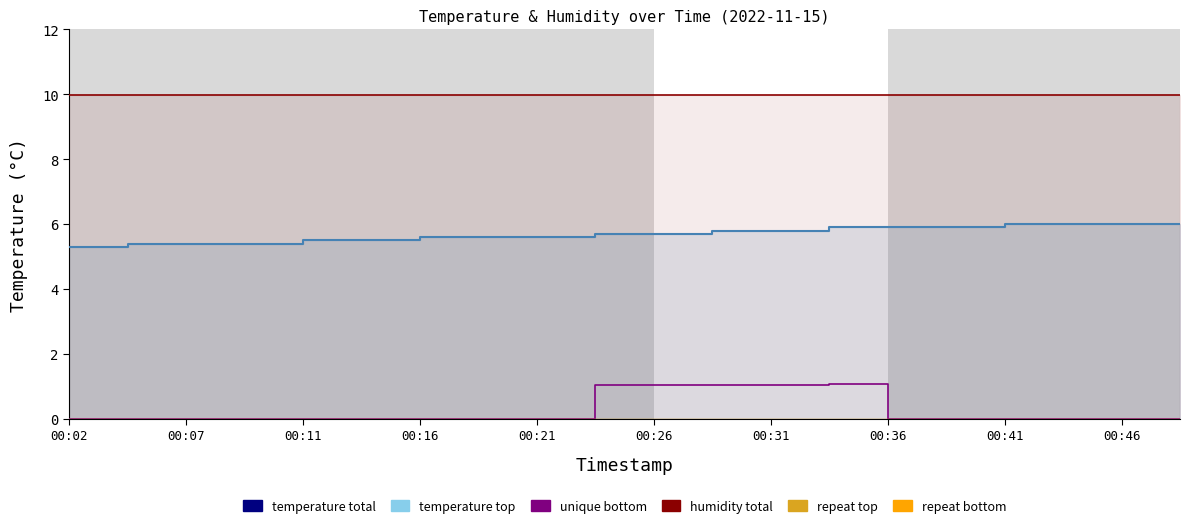

True or false: unique bottom and repeat top cross at least once.

False